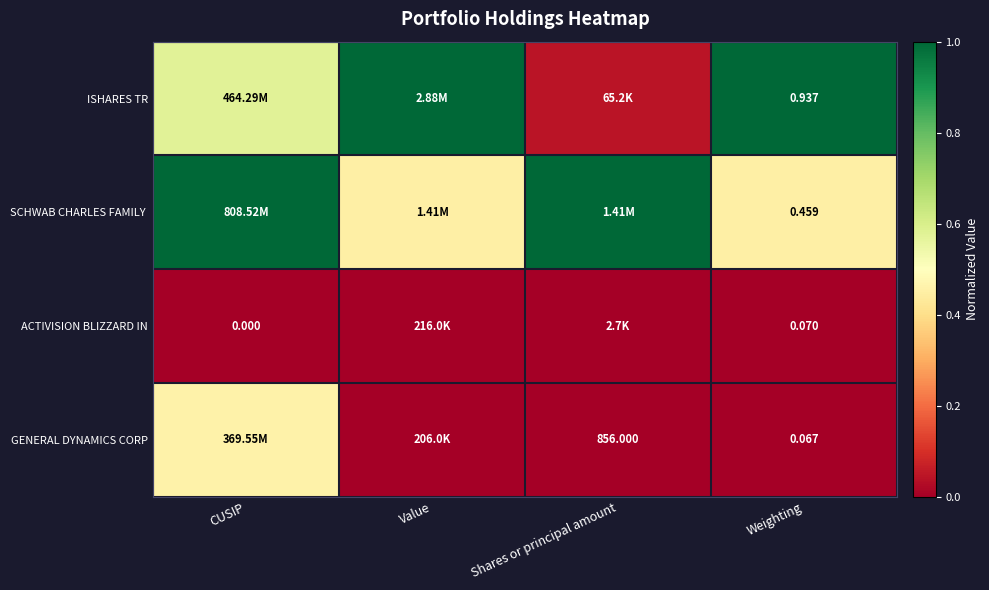

Between CUSIP and Weighting, which is larger?

Weighting